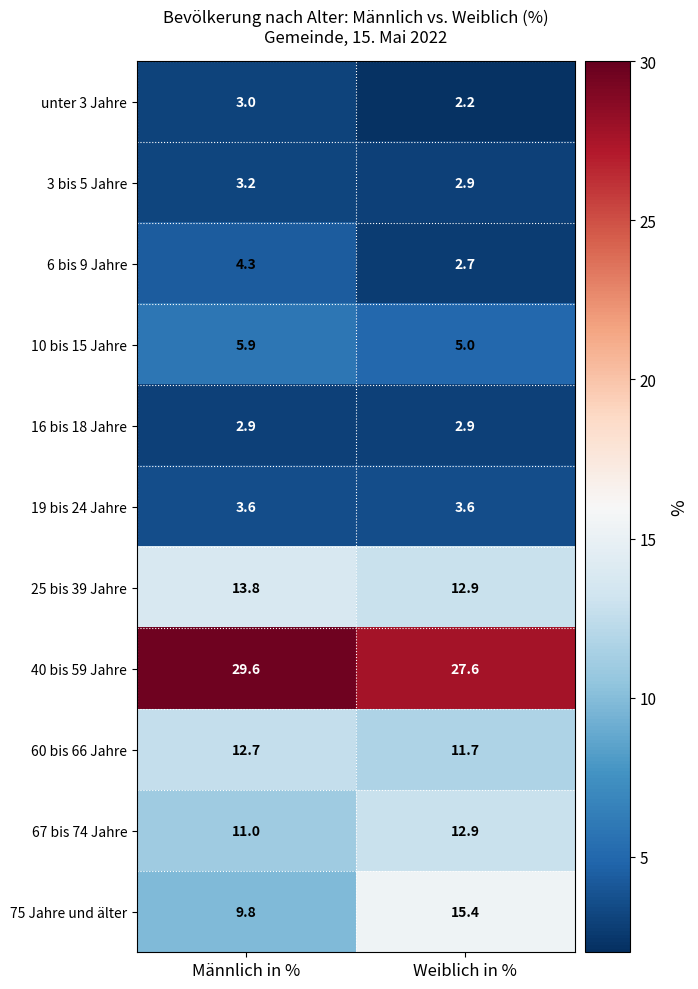

What value does the 25 bis 39 Jahre series have at Männlich in %?

13.8